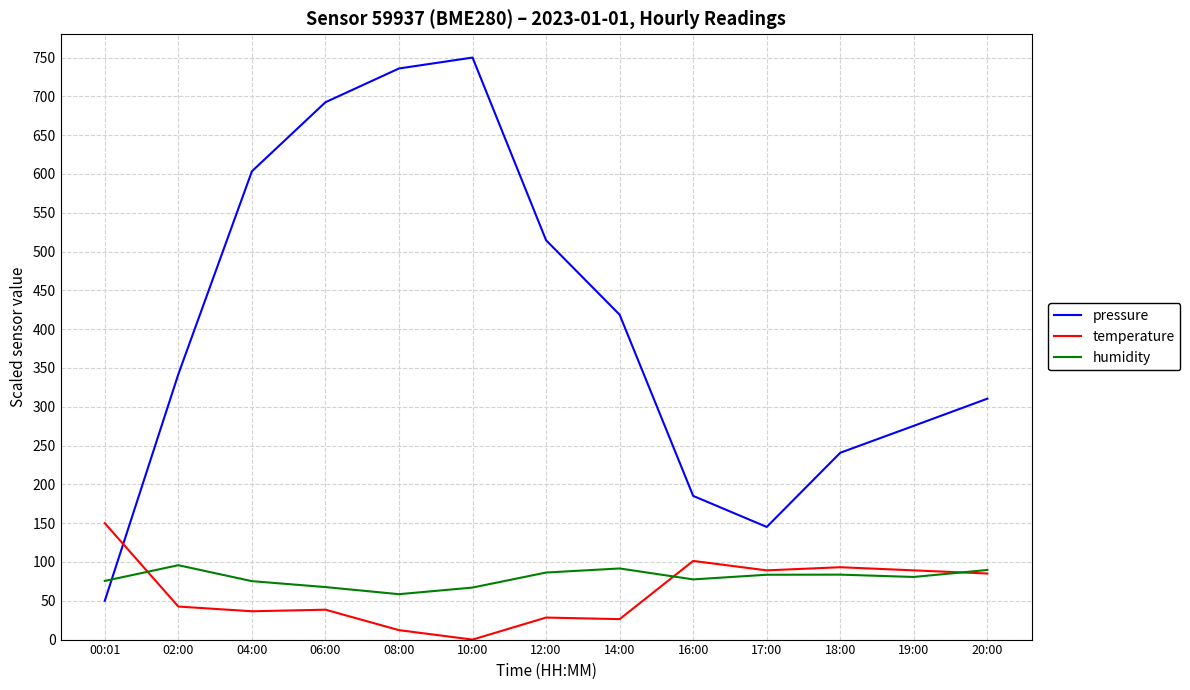

What are all the series names shown in the legend?

pressure, temperature, humidity